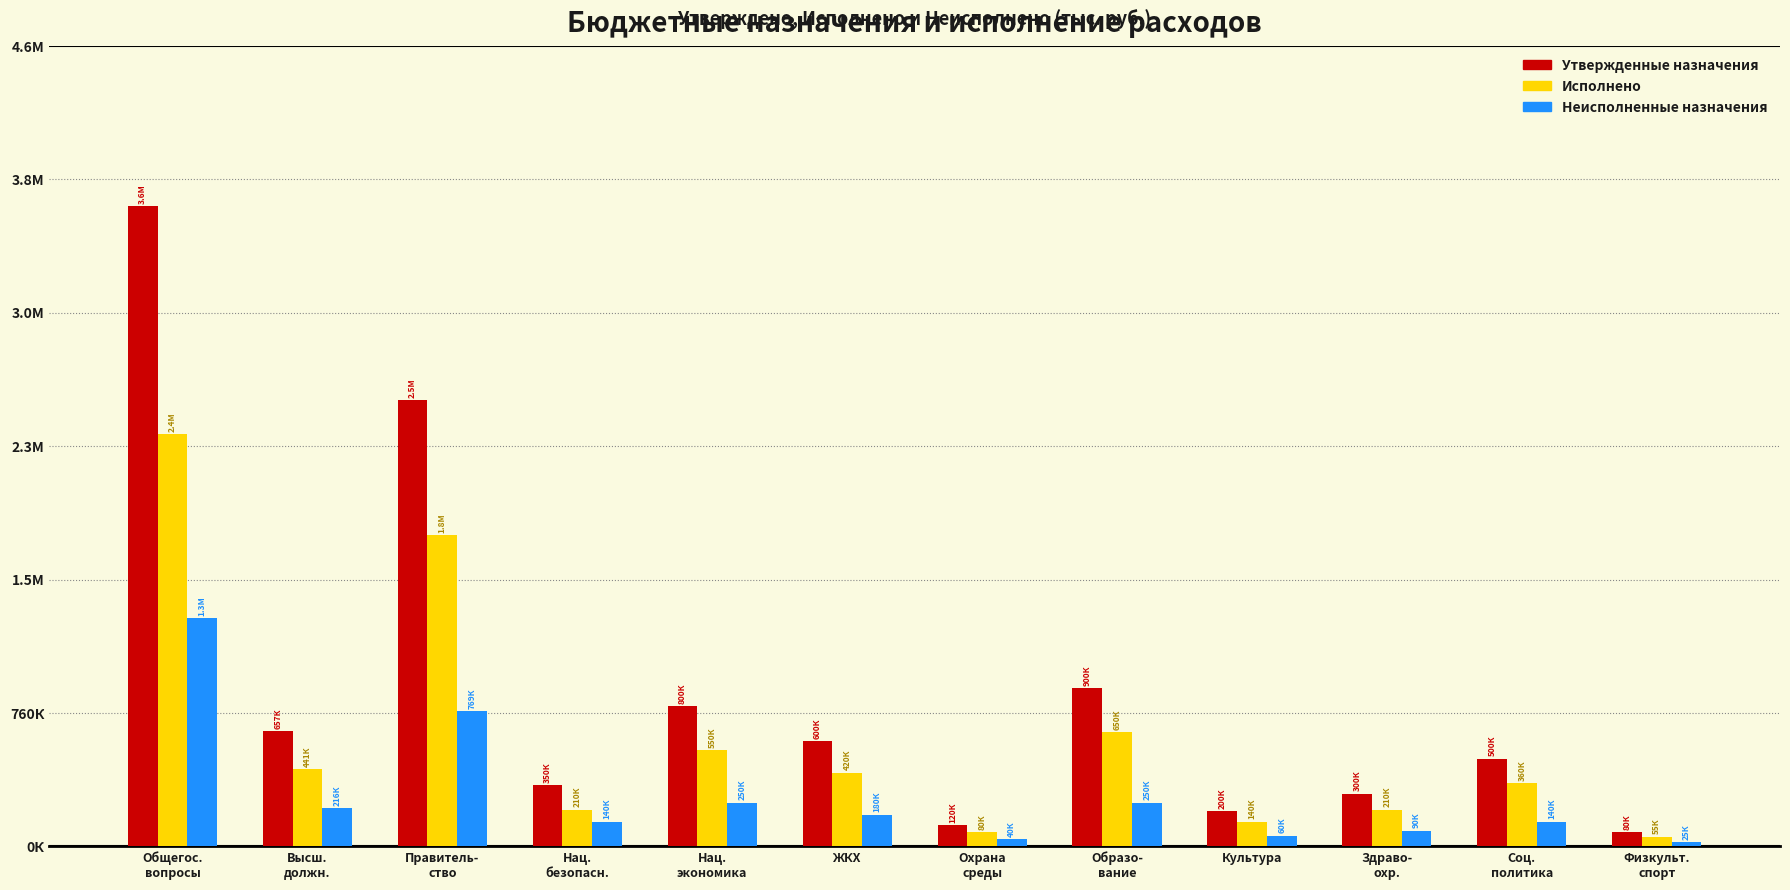

What are all the series names shown in the legend?

Утвержденные назначения, Исполнено, Неисполненные назначения